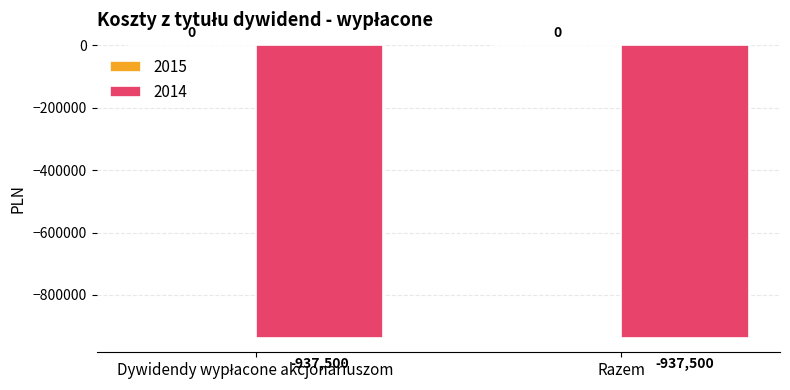

At how many categories does at least one series exceed -385008?

2